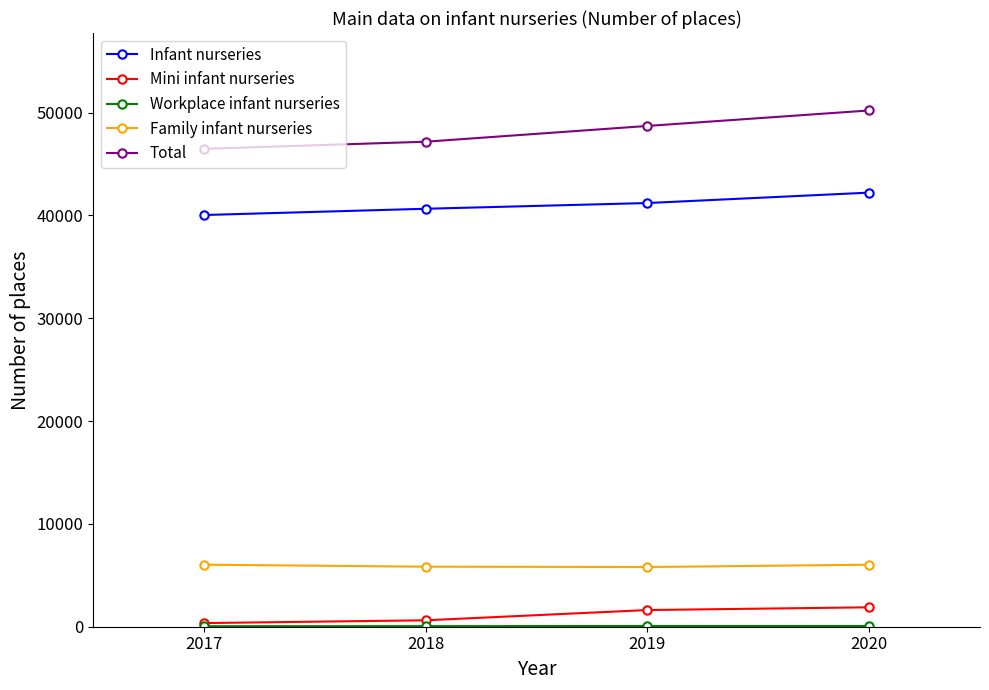

True or false: Total has more than 1 points higher than both neighbors.

False